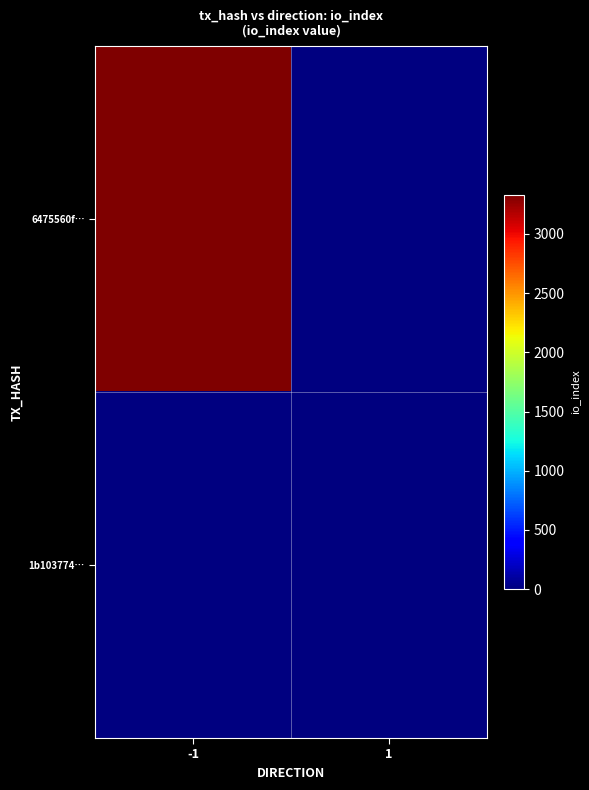

The 6475560f… series shows 3329.0 at -1. True or false?

True